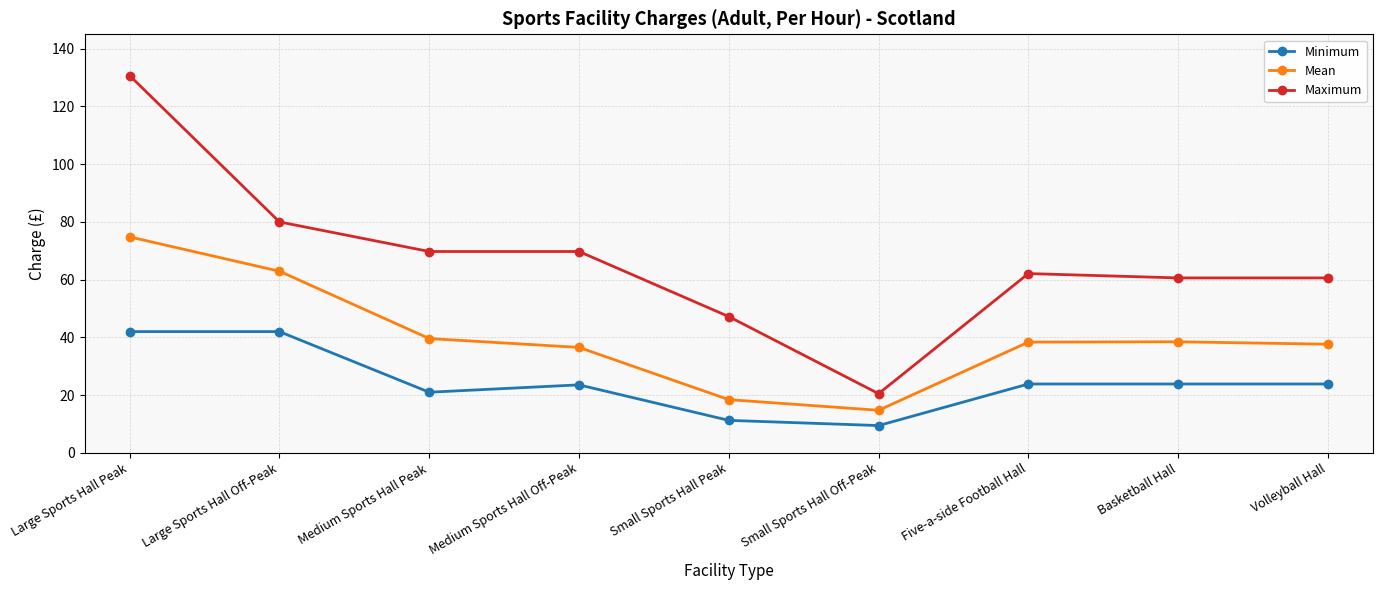

What is the difference between the second highest and second lowest values in the Mean series?

44.5